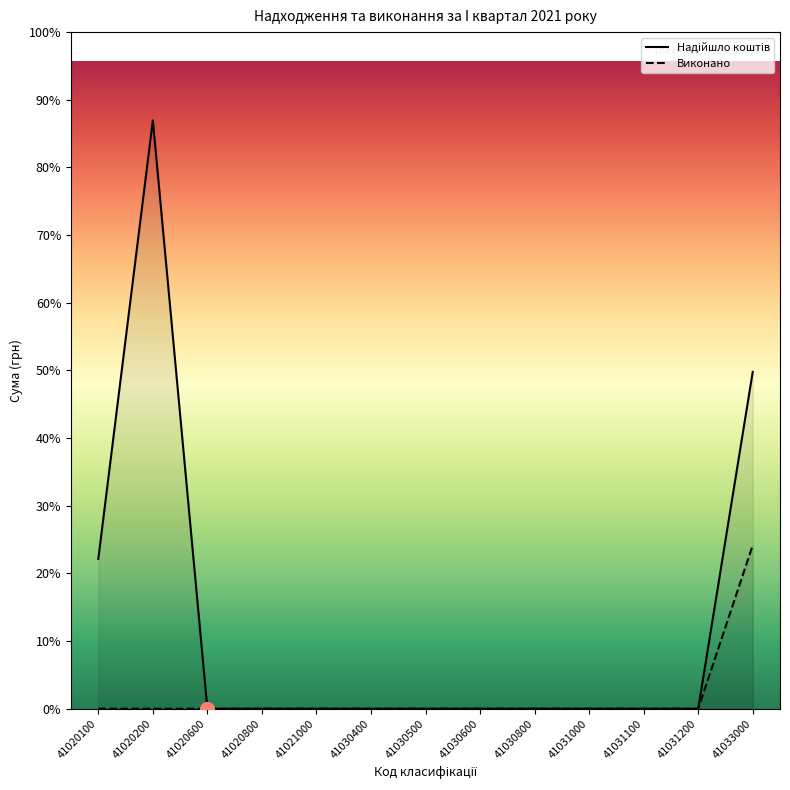

True or false: Виконано has a value of 8246460.0 at 41020200.

False